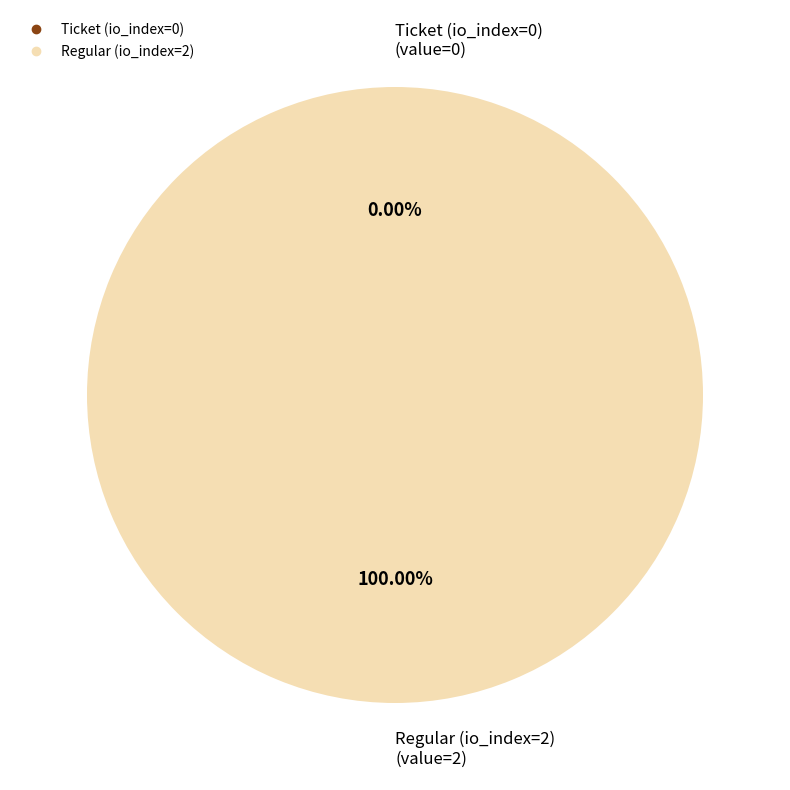

What percentage do Ticket (io_index=0) and Regular (io_index=2) together represent?

100.0%